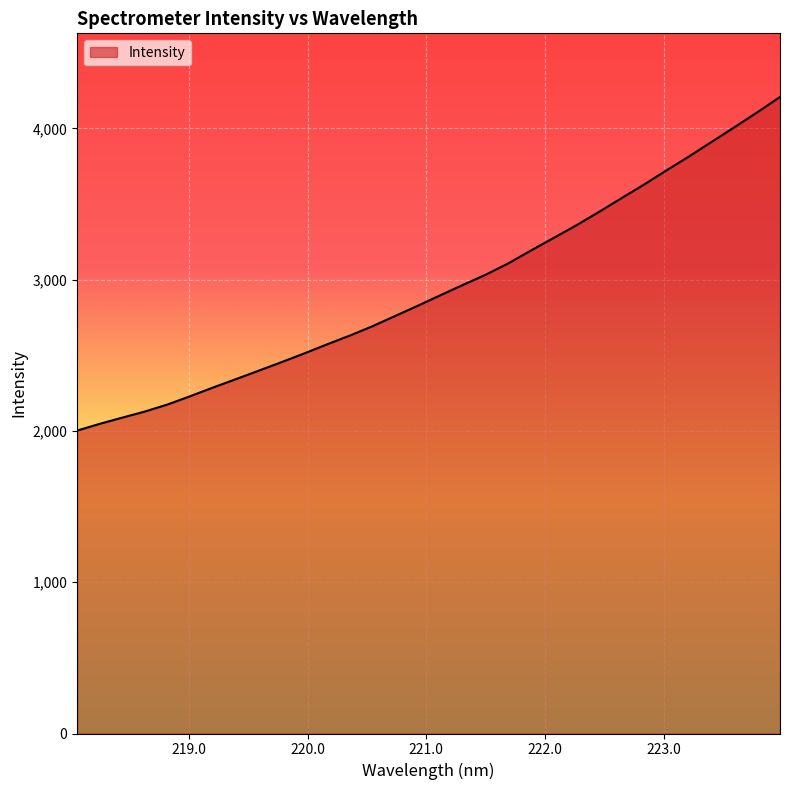

What is the smallest value displayed?

2002.6